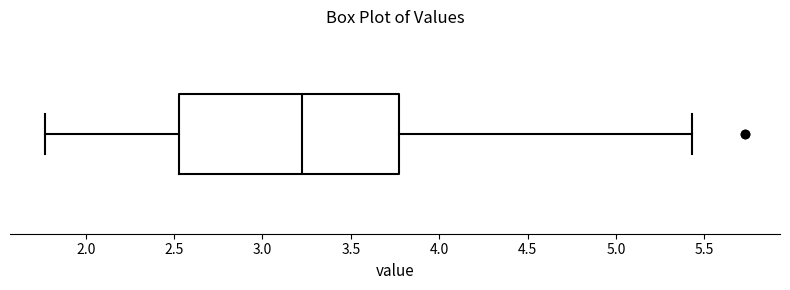

Read this box plot against the x-axis: the position of the median line, the range covered by the box, and the ends of both whiskers. The values are not printed on the chart, so give them approximately, as read against the axis.

median 3.25, box 2.55 to 3.75, whiskers 1.75 to 5.45